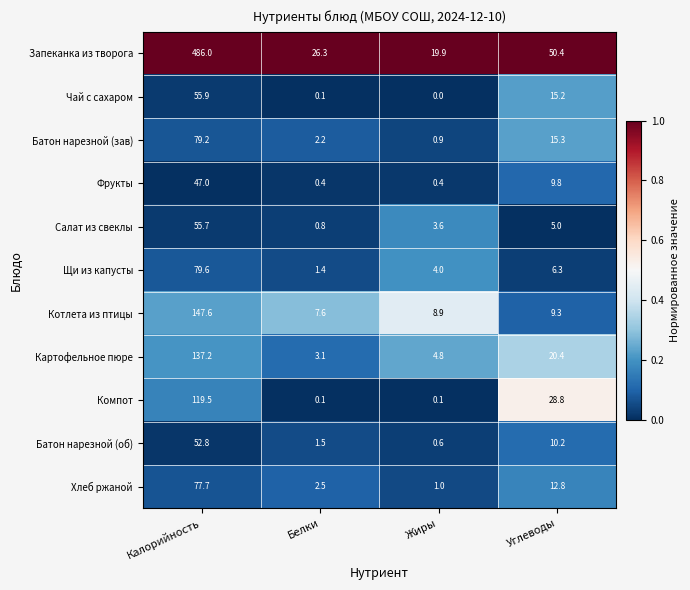

Which category has the lowest value across all series?

Жиры